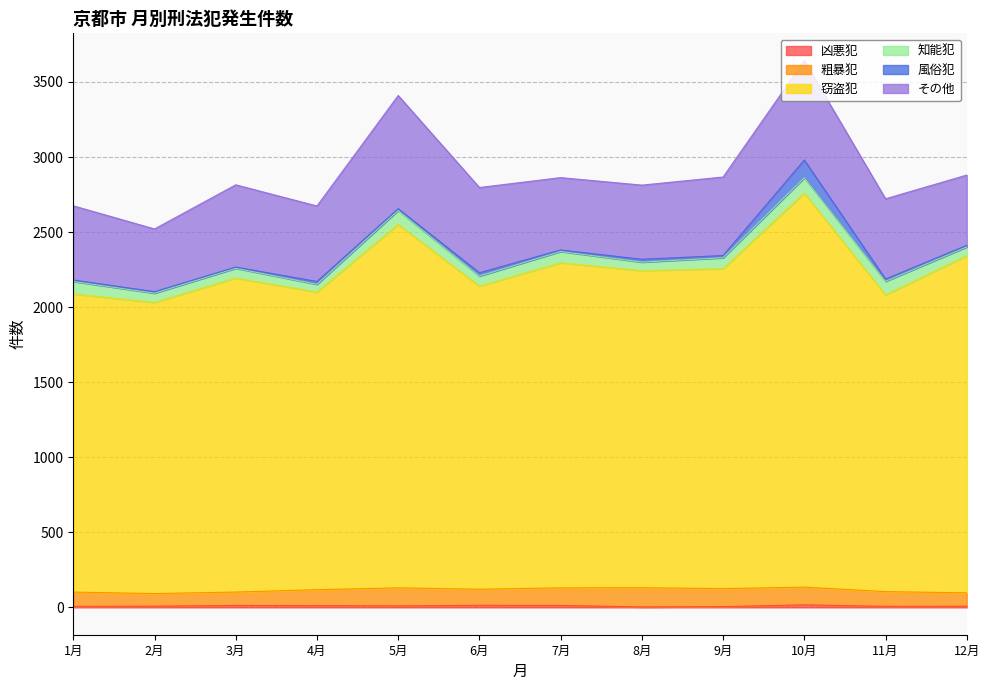

At which category is the sum across all series the highest?

10月